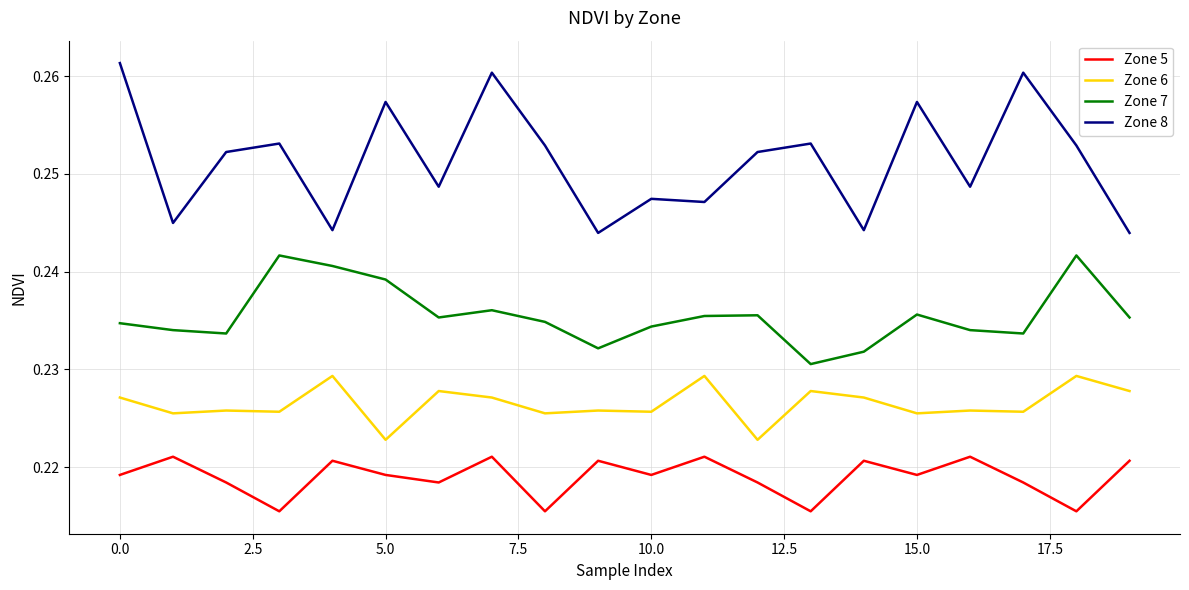

Which series has the largest total across all categories?

Zone 8